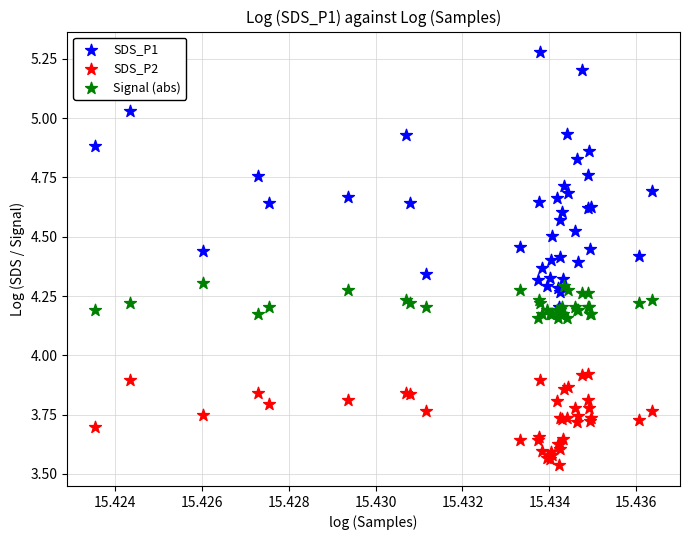

What are all the series names shown in the legend?

SDS_P1, SDS_P2, Signal (abs)